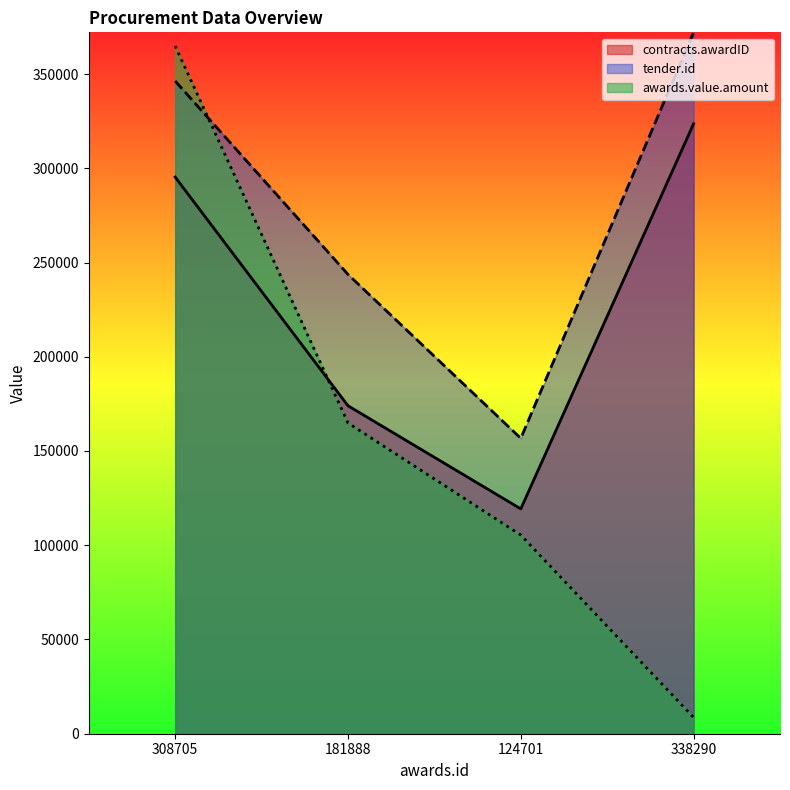

How many lines are shown in the chart?

3